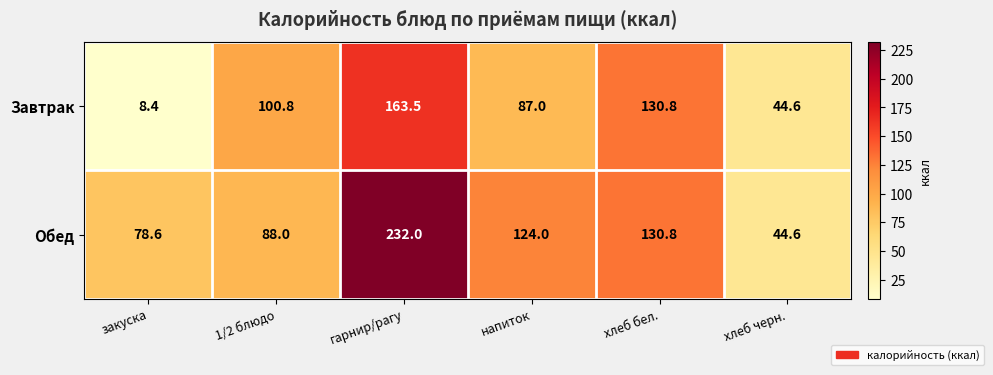

What is the greatest value displayed?

232.0